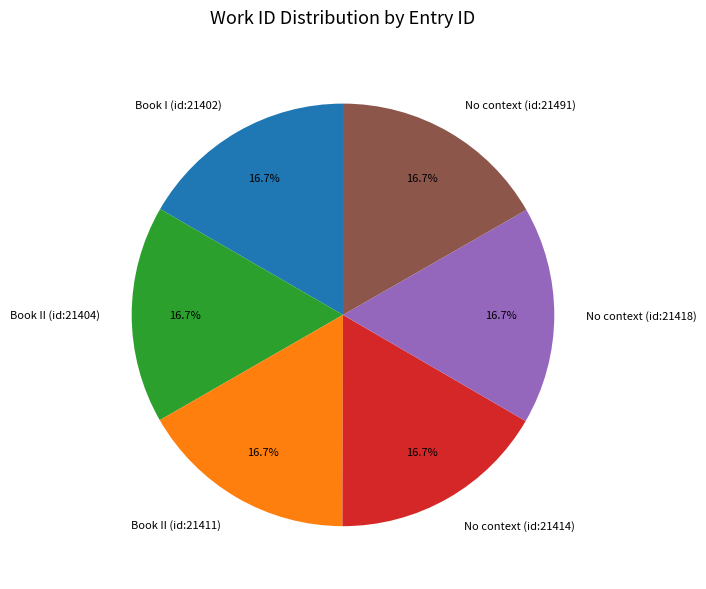

To the nearest percent, what portion does No context (id:21491) represent?

17%